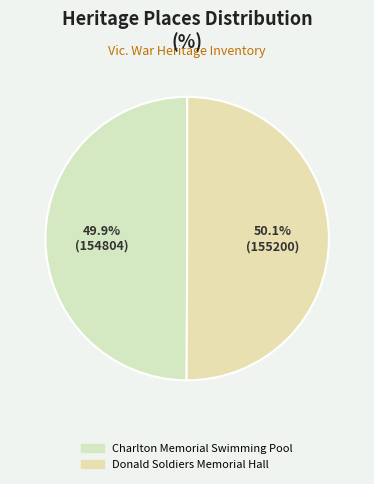

How many segments does this pie chart have?

2